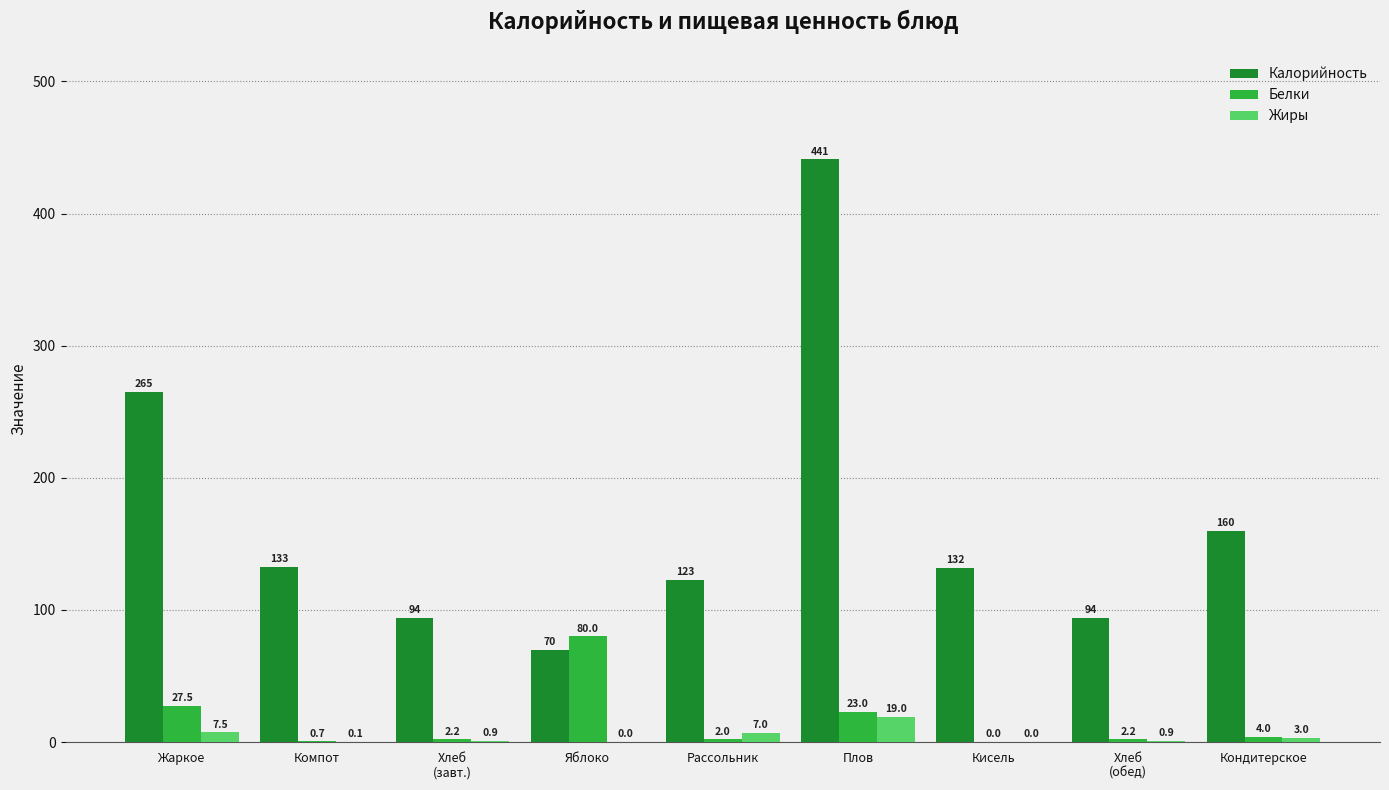

Count the number of data series in this chart.

3